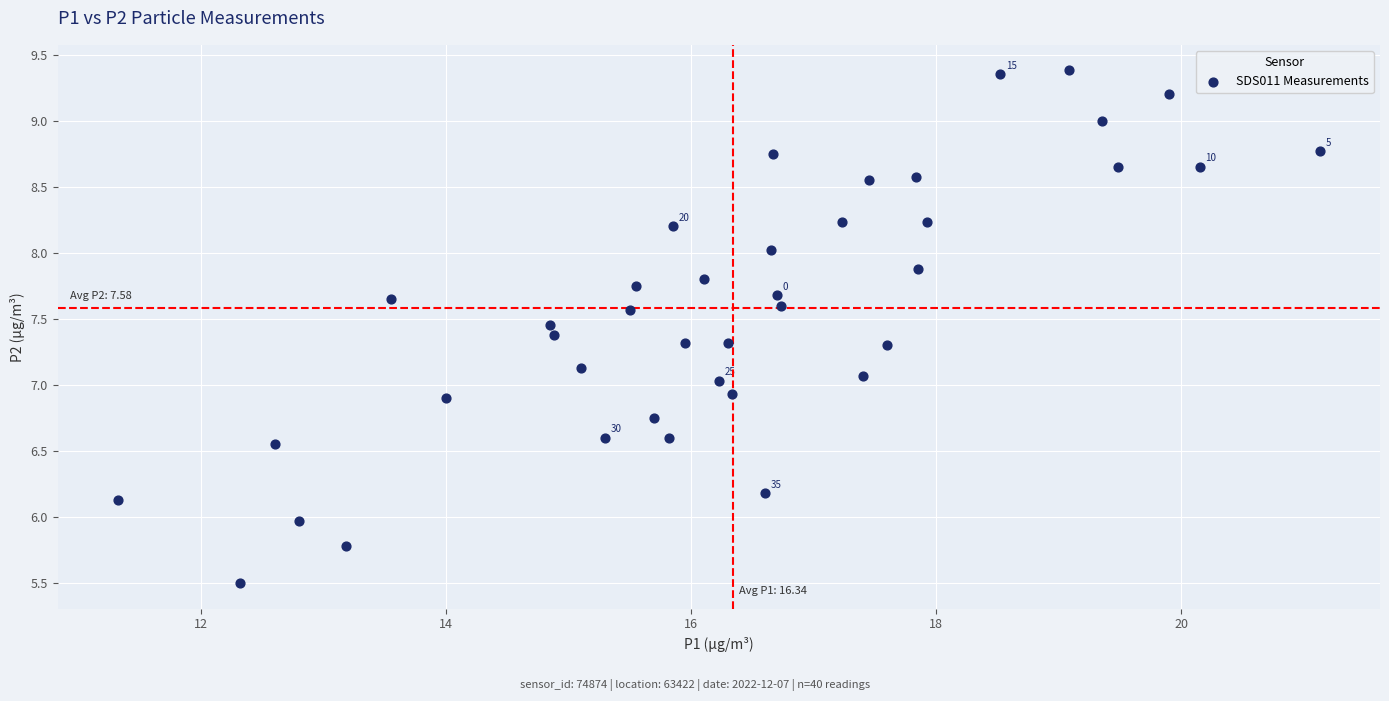

What is the range of Y values (max minus min)?

3.9